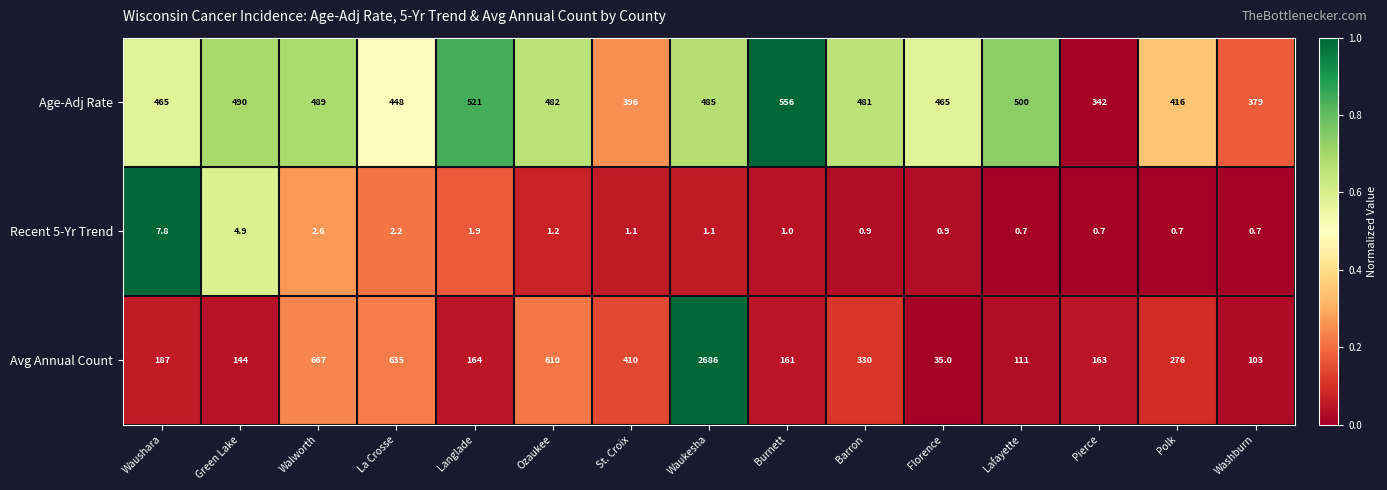

Which series has the largest total across all categories?

Age-Adj Rate